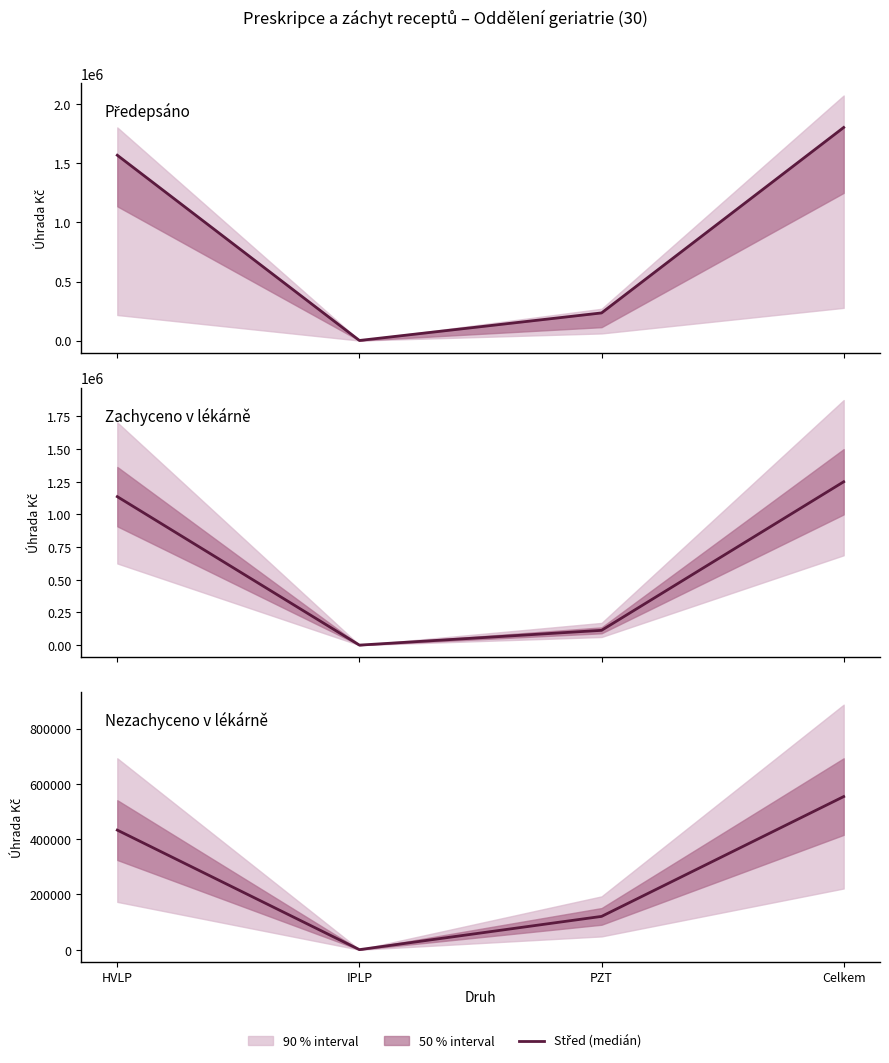

Is it true that Nezachyceno v lékárně equals 731244.4 at HVLP?

False